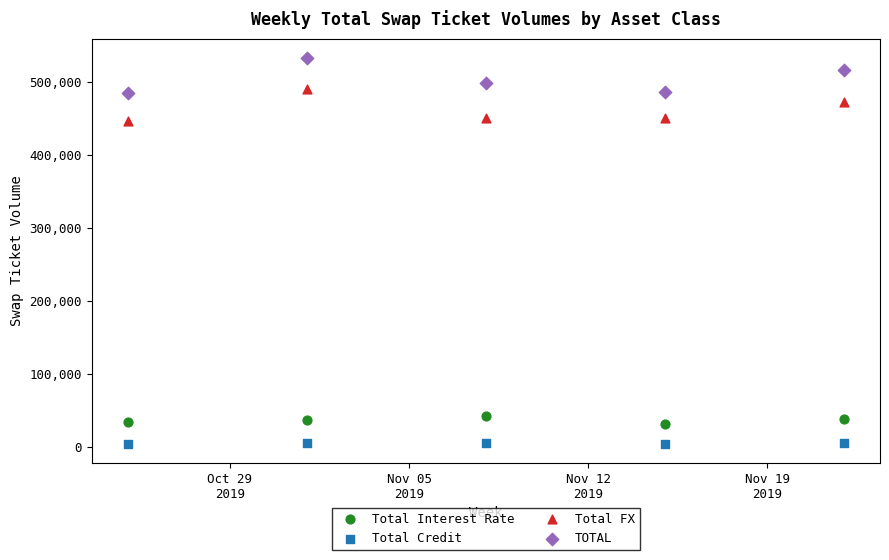

What are all the series names shown in the legend?

Total Interest Rate, Total Credit, Total FX, TOTAL